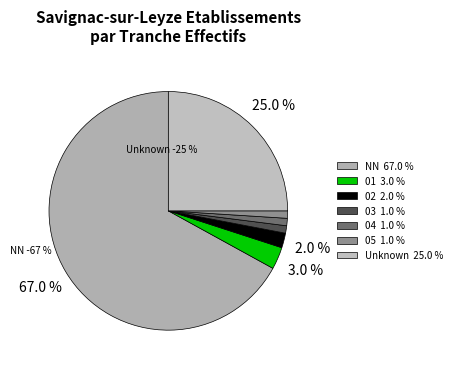

Which category has the smallest portion of the pie?

03